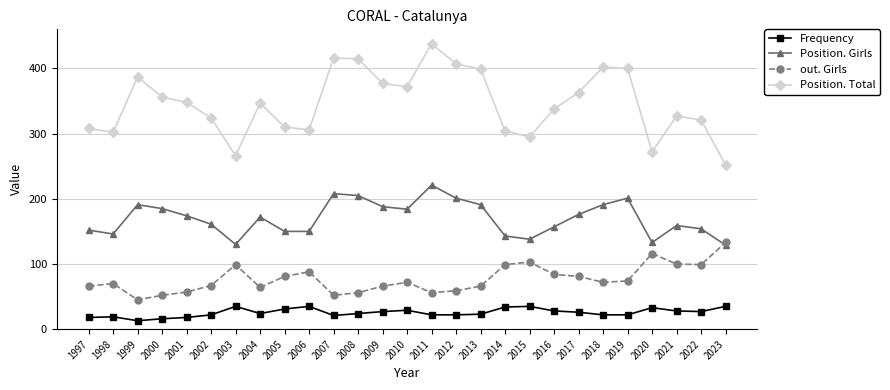

Rank the series at 2014 from highest to lowest value.

Position. Total, Position. Girls, out. Girls, Frequency